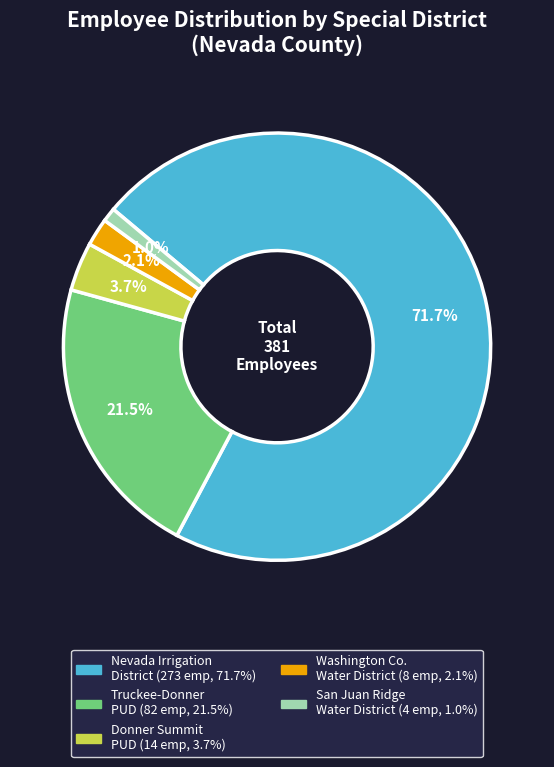

To the nearest percent, what is the difference between the largest and smallest slice percentages?

71%